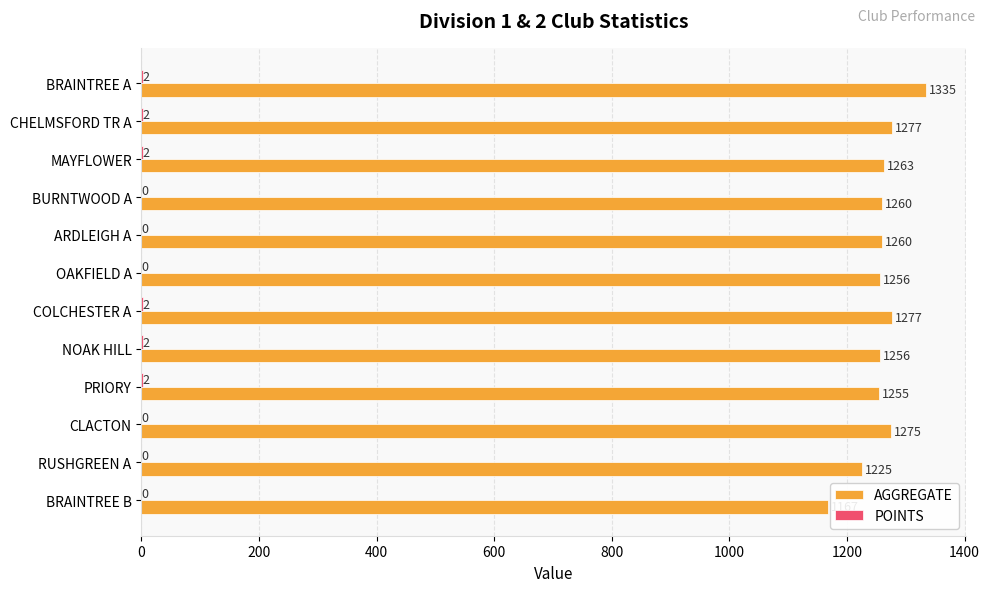

What is the total value across all series at COLCHESTER A?

1279